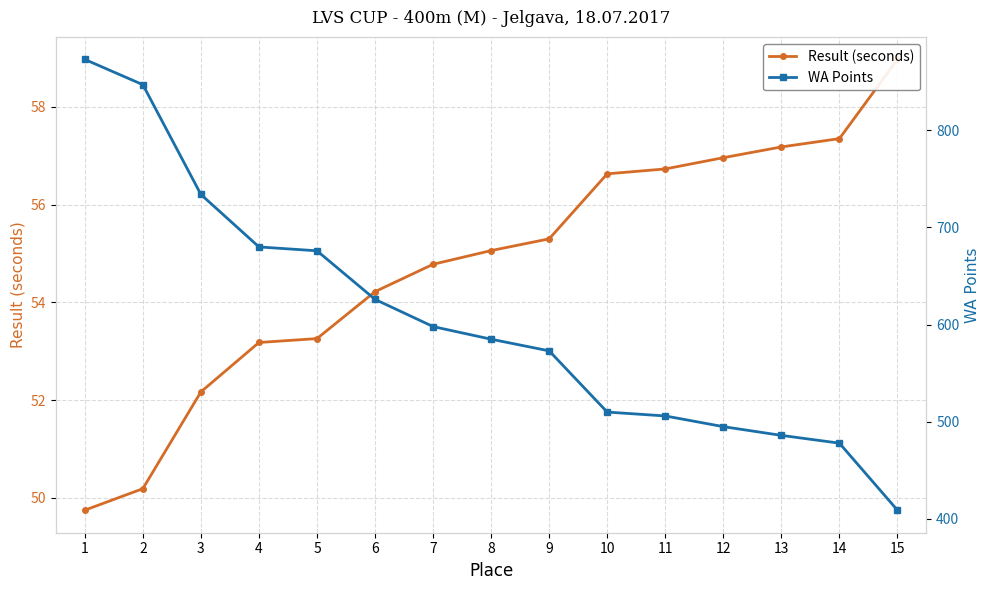

True or false: WA Points and Result (seconds) intersect in this chart.

False